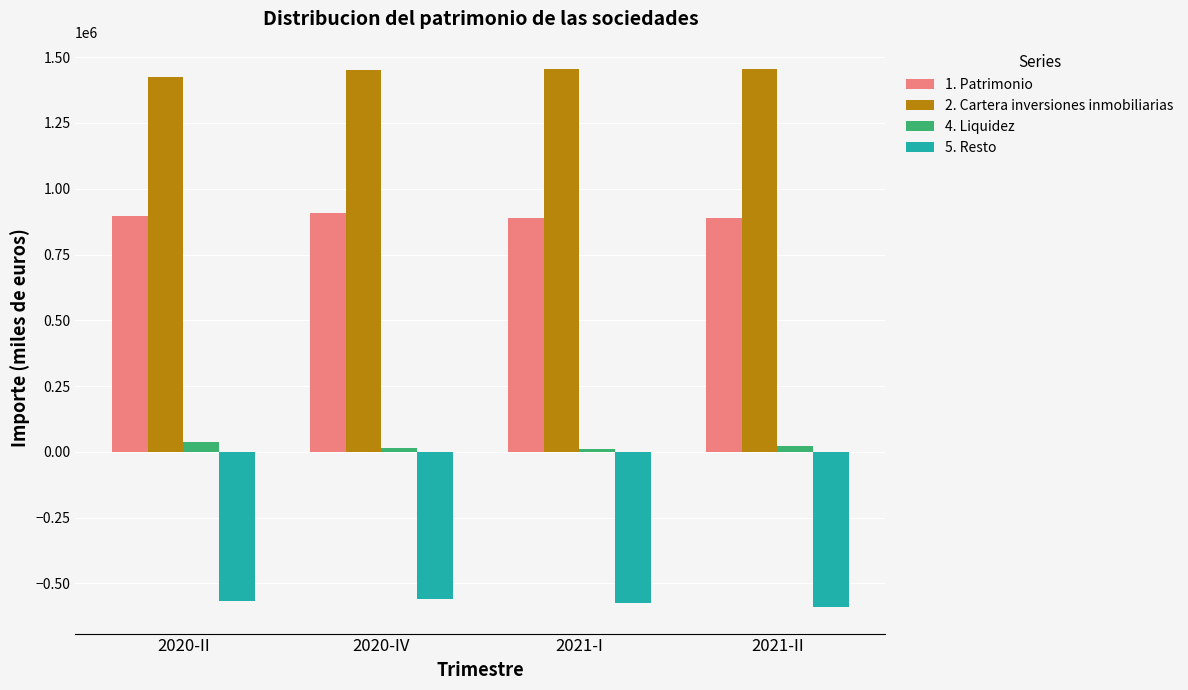

How many series are shown in this chart?

4